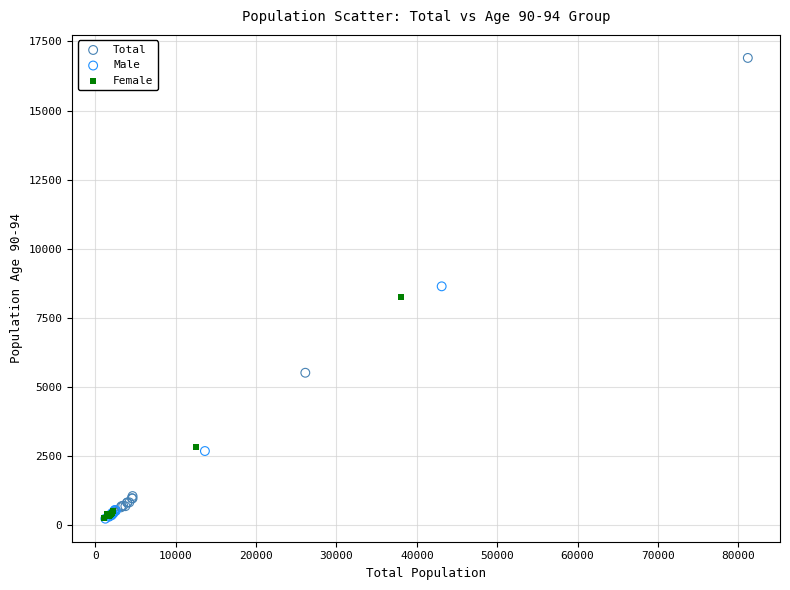

Which series reaches the maximum Y coordinate?

Total